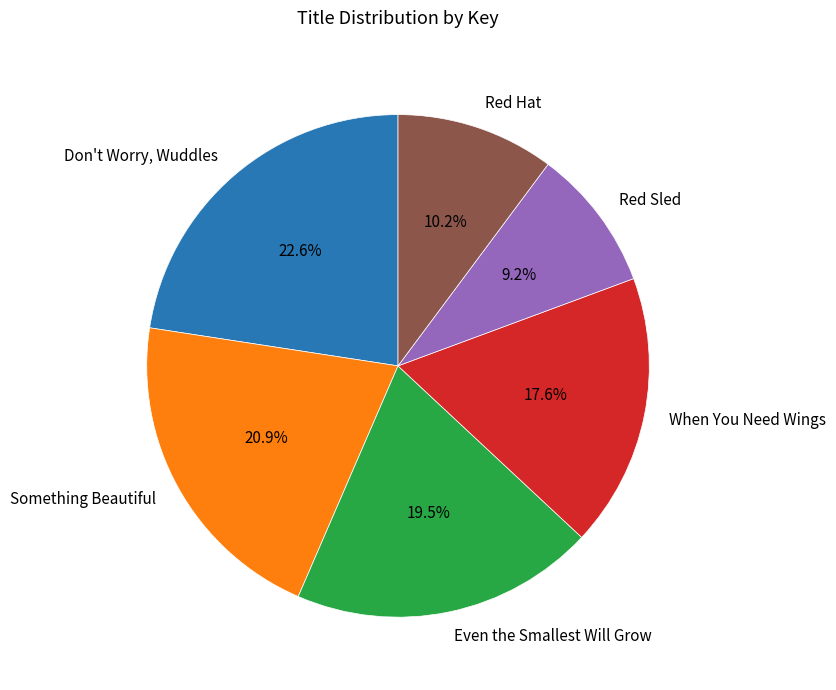

The Don't Worry, Wuddles slice represents 23% of the pie. True or false?

True